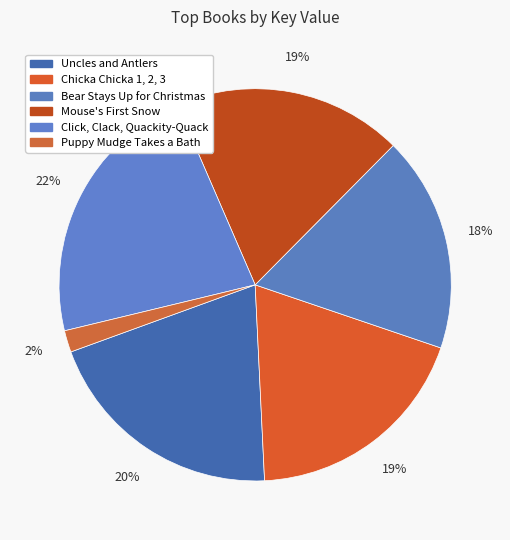

To the nearest percent, what is the average slice percentage?

17%